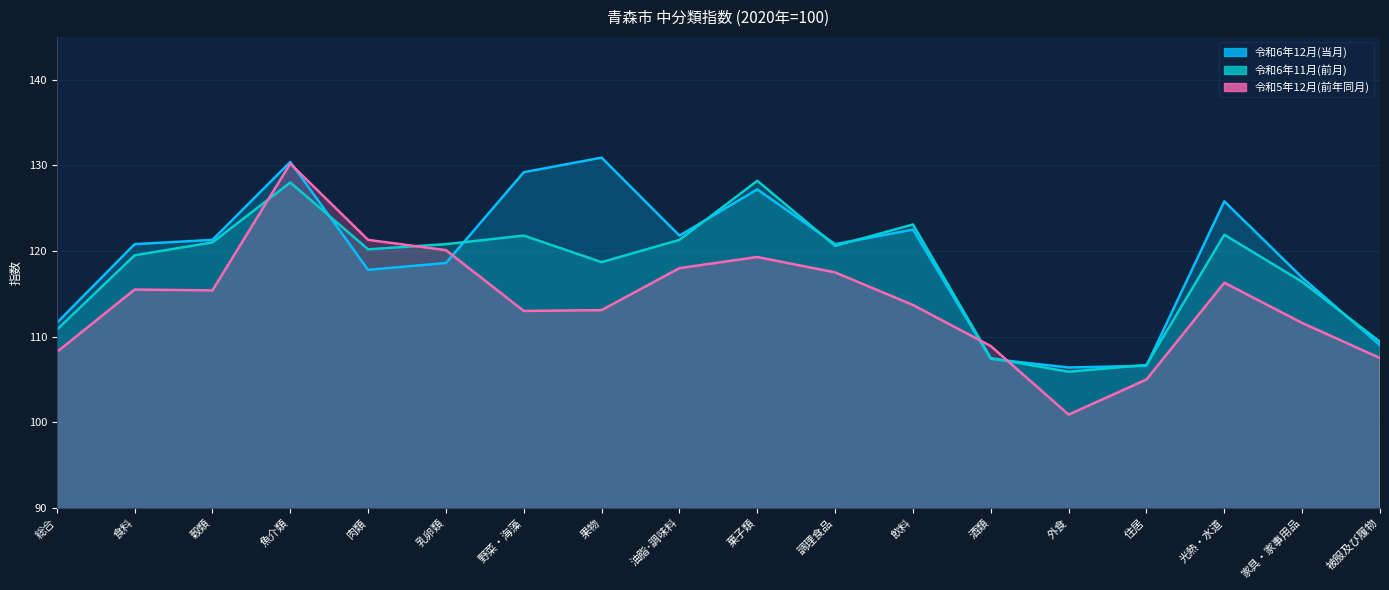

Which category has the highest value in the 令和5年12月(前年同月) series?

魚介類